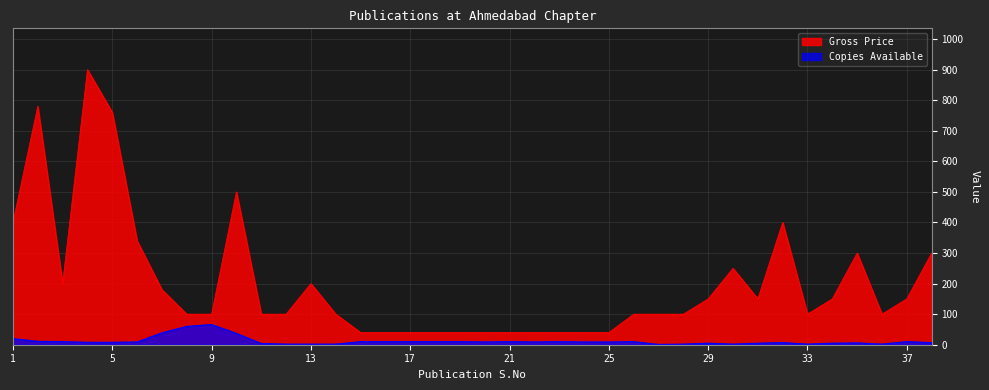

True or false: Copies Available has a value of 10 at 23.

True